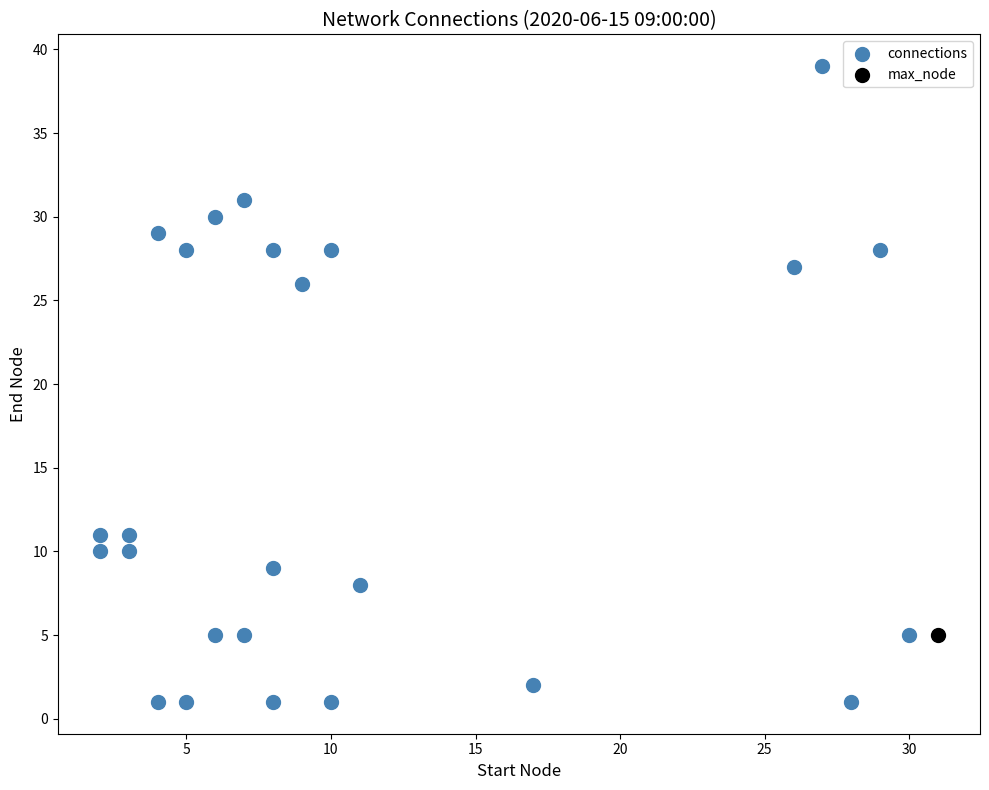

What are all the series names shown in the legend?

connections, max_node